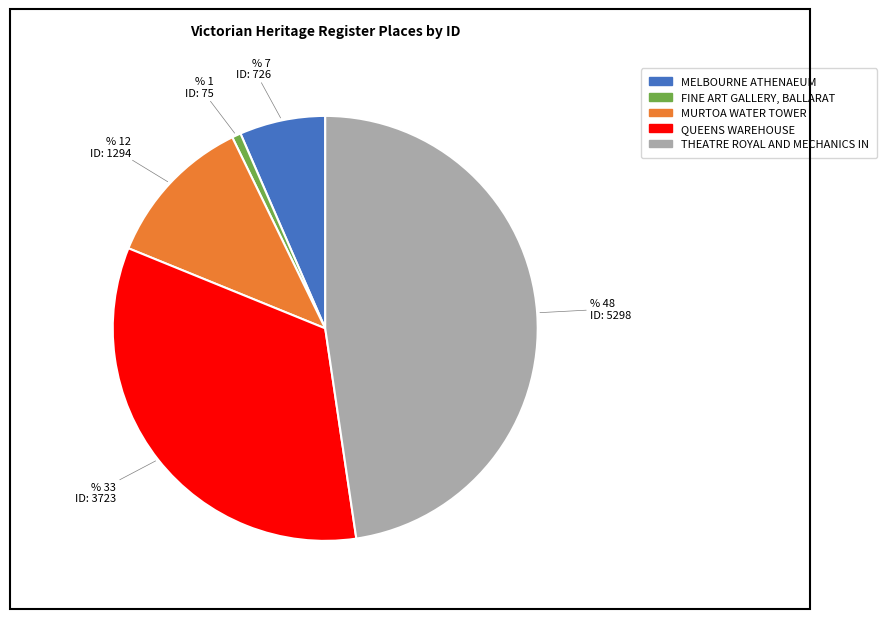

Is there any slice that represents more than half of the pie?

No